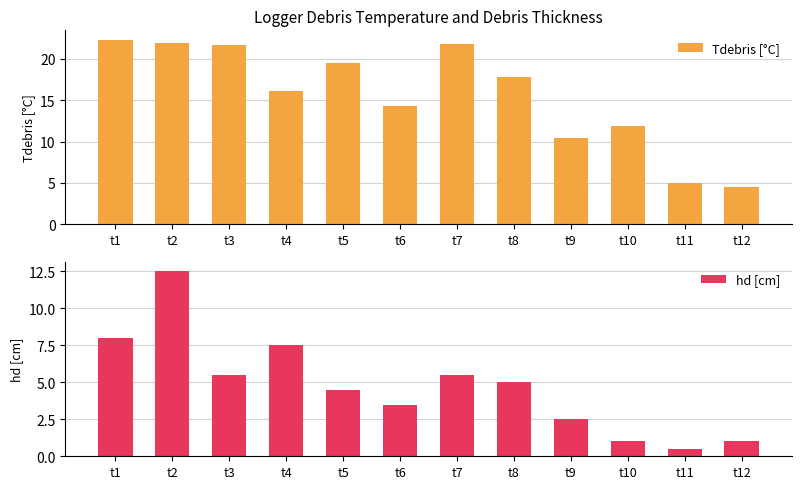

Rank the series by their average value, from highest to lowest.

Tdebris [°C], hd [cm]